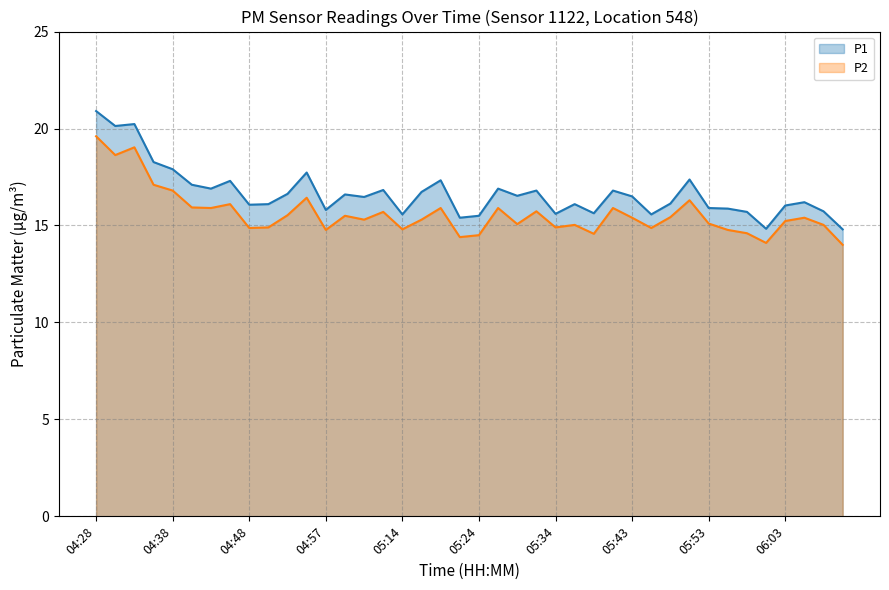

How many values in the P2 series are below 15?

13